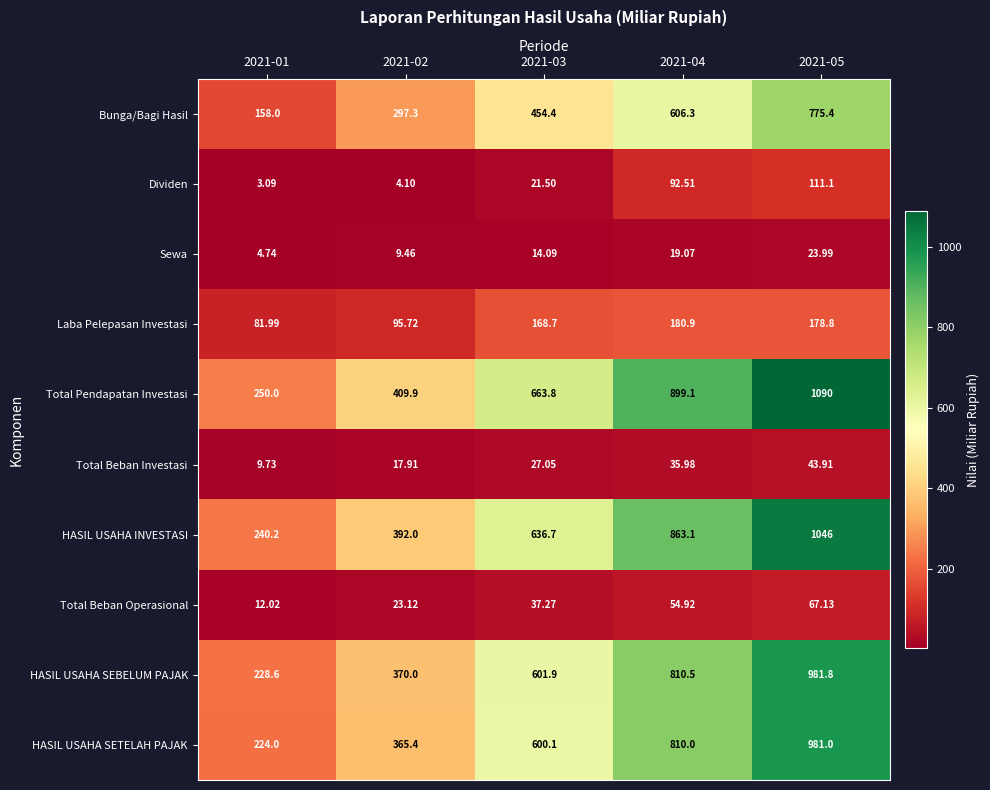

What is the total value across all series at 2021-05?

5299.1